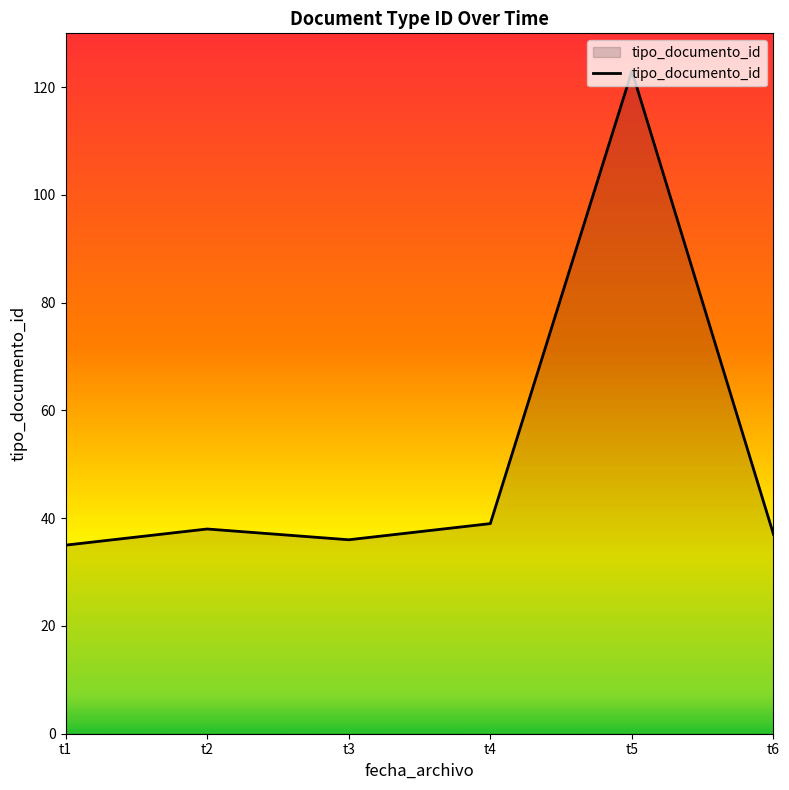

How many values are below 38?

3